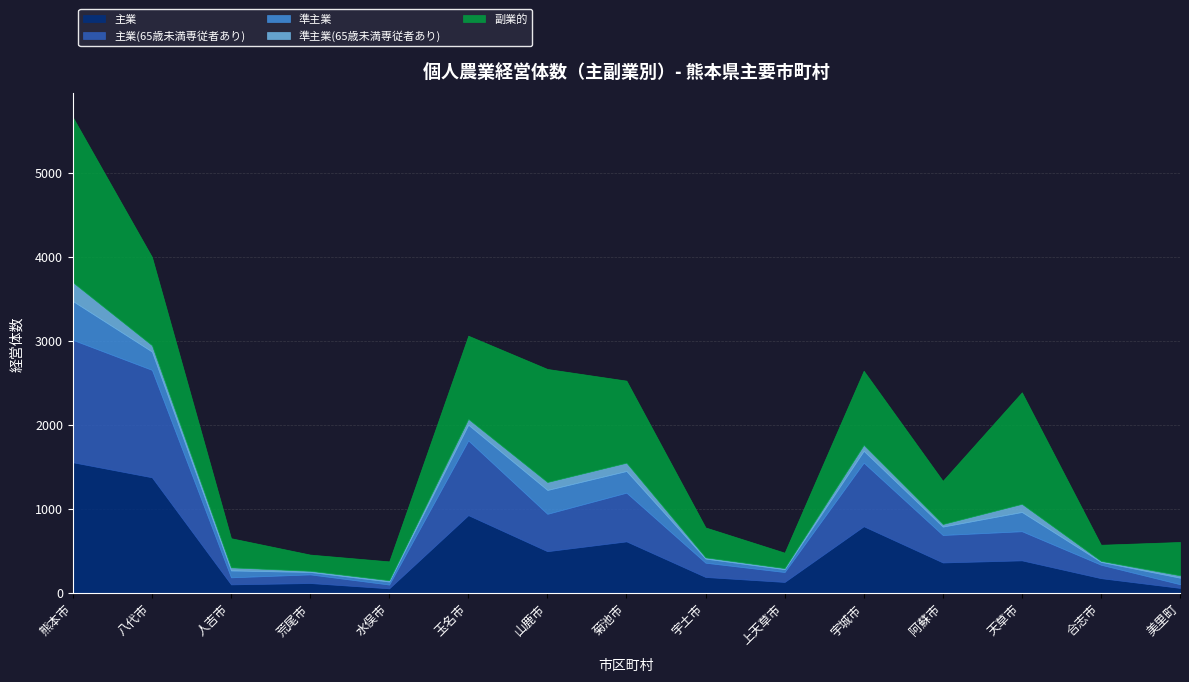

Is it true that 副業的 equals 977 at 菊池市?

True